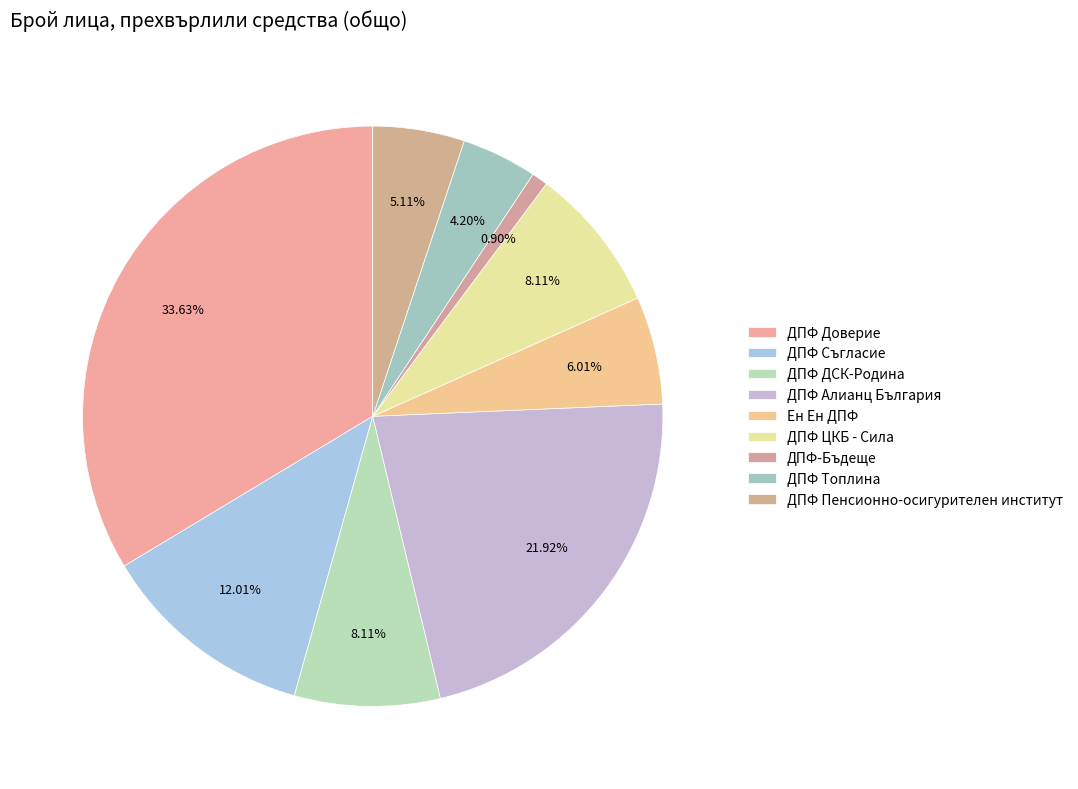

To the nearest percent, what portion does ДПФ Пенсионно-осигурителен институт represent?

5%